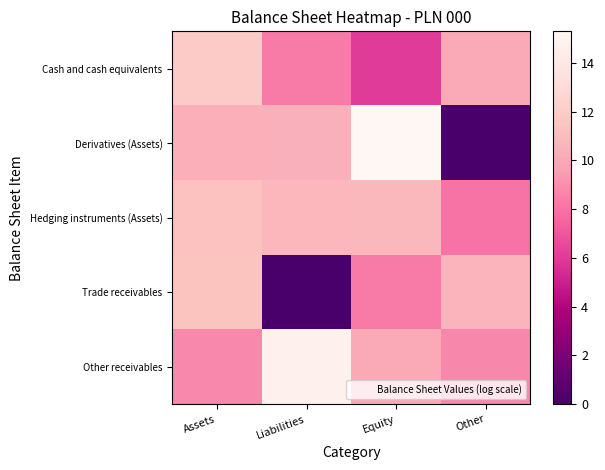

How many distinct data groups are displayed?

5